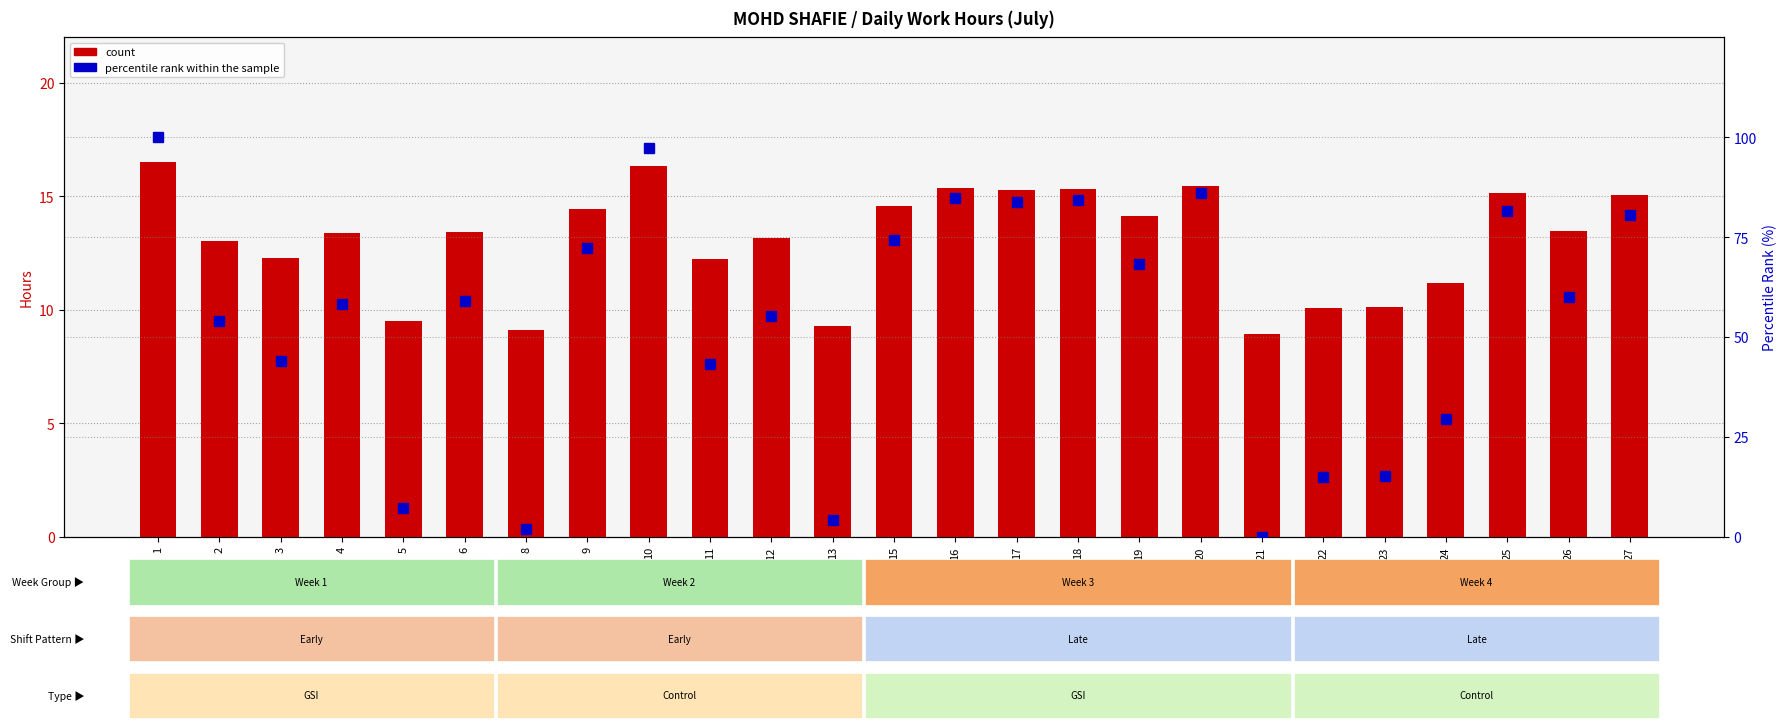

The count series shows 24.9 at 19. True or false?

False